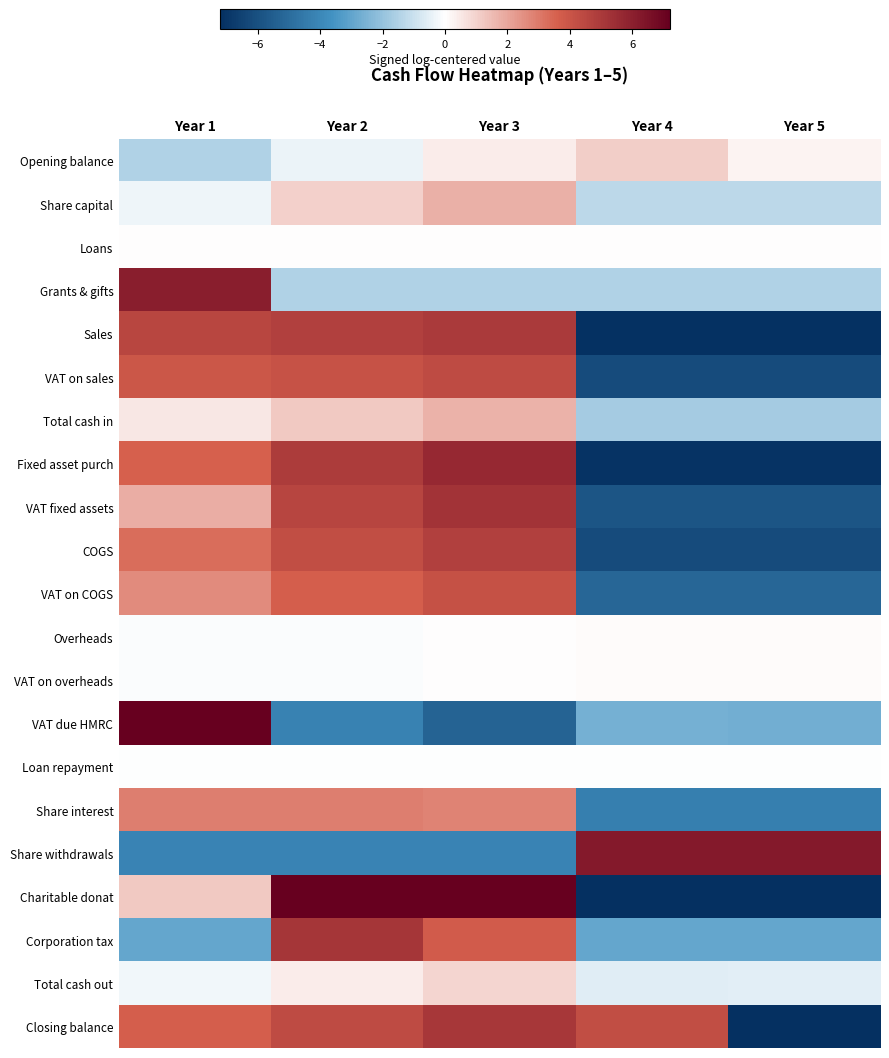

At how many categories does at least one series exceed 1?

5